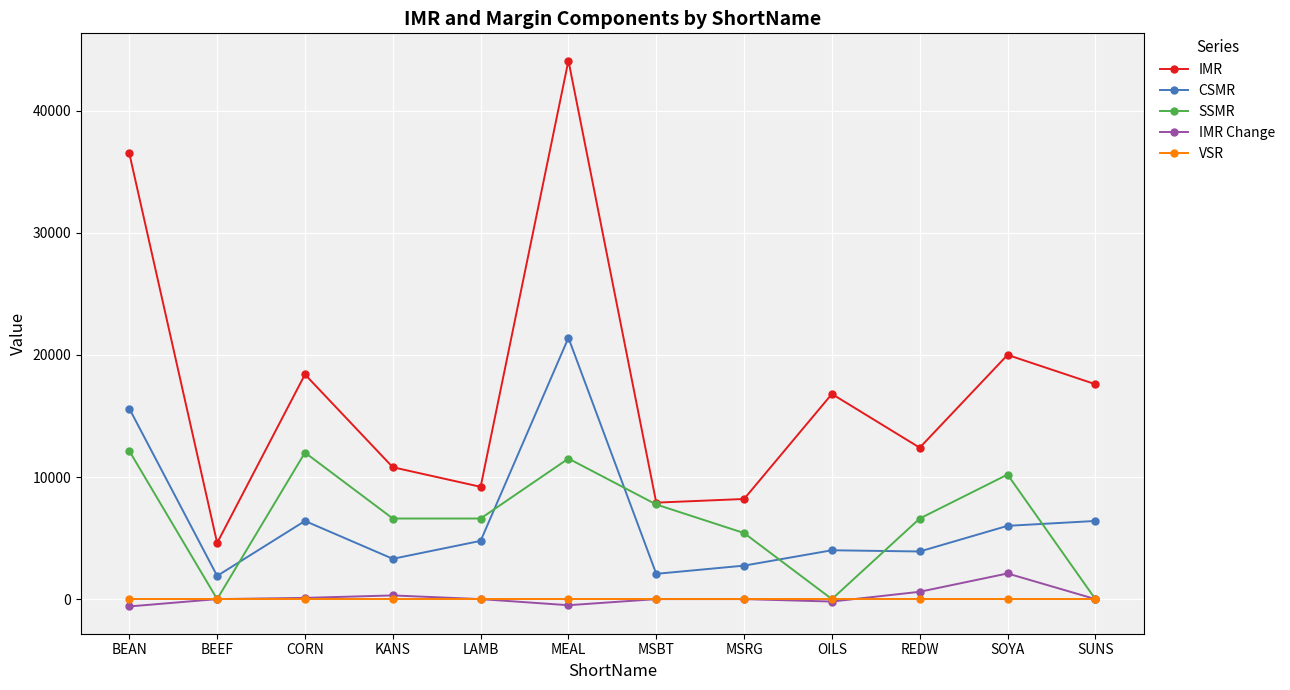

Count the number of data series in this chart.

5